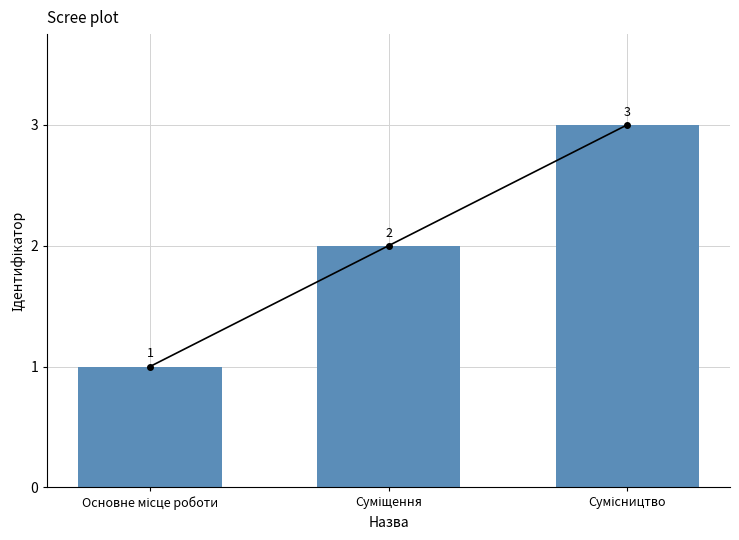

Rank the categories by value from highest to lowest.

Сумісництво, Суміщення, Основне місце роботи